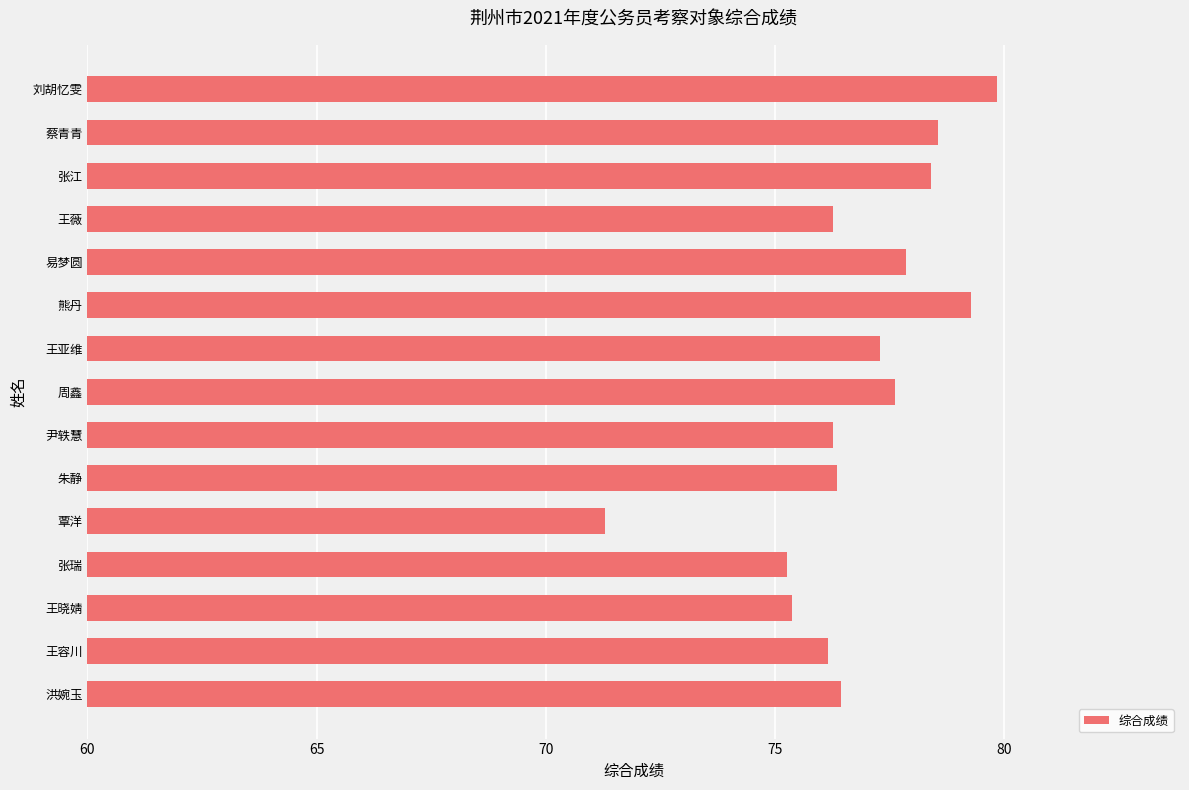

What is the difference between the values at 蔡青青 and 王薇?

2.3